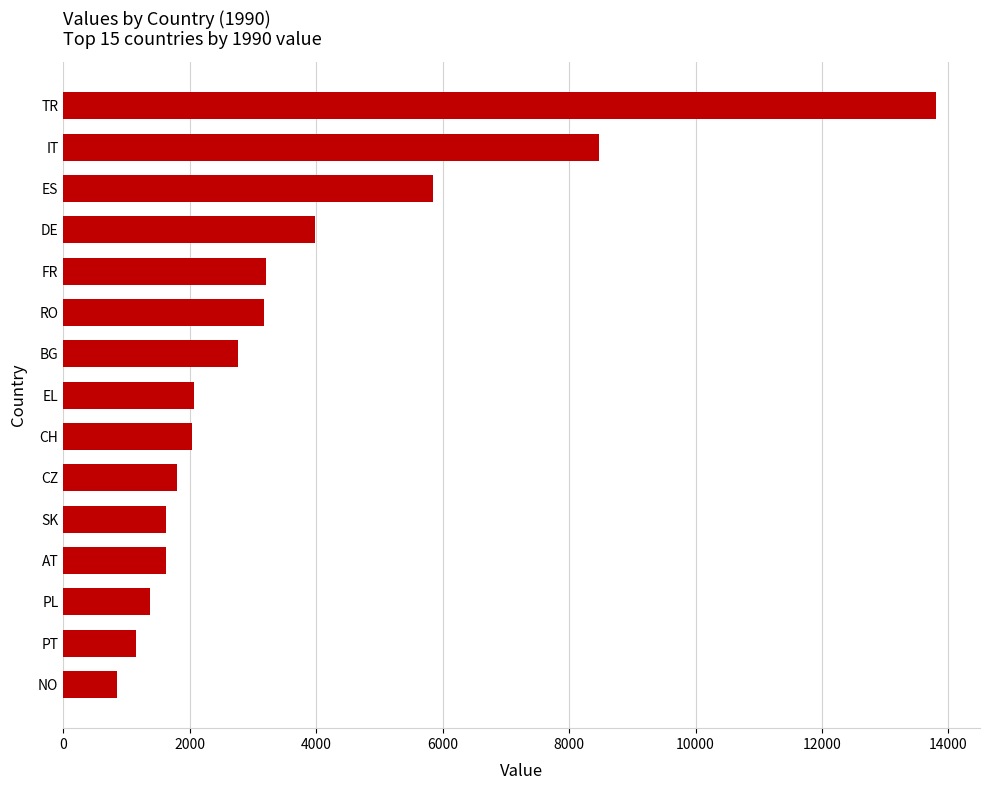

Which label corresponds to the smallest value in the chart?

NO